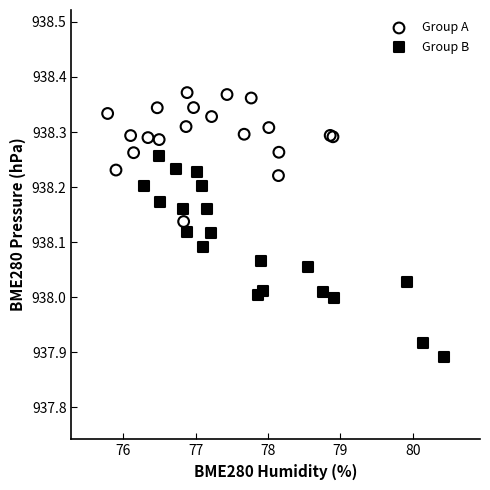

Which series reaches the maximum Y coordinate?

Group A